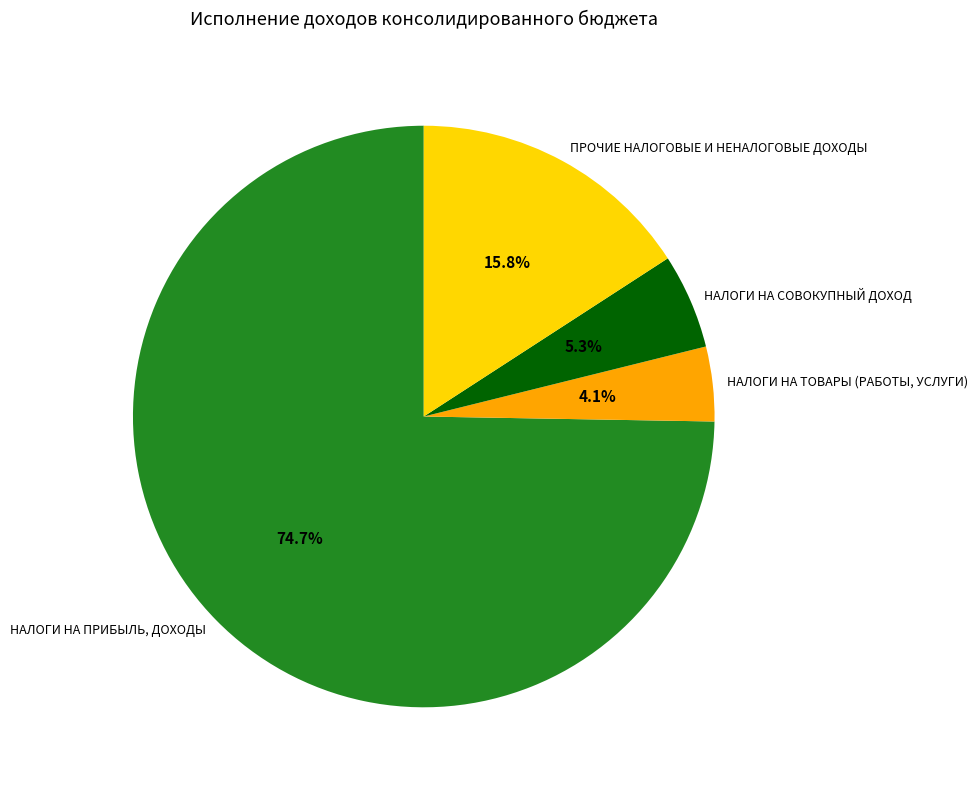

Count the number of slices in the pie.

4